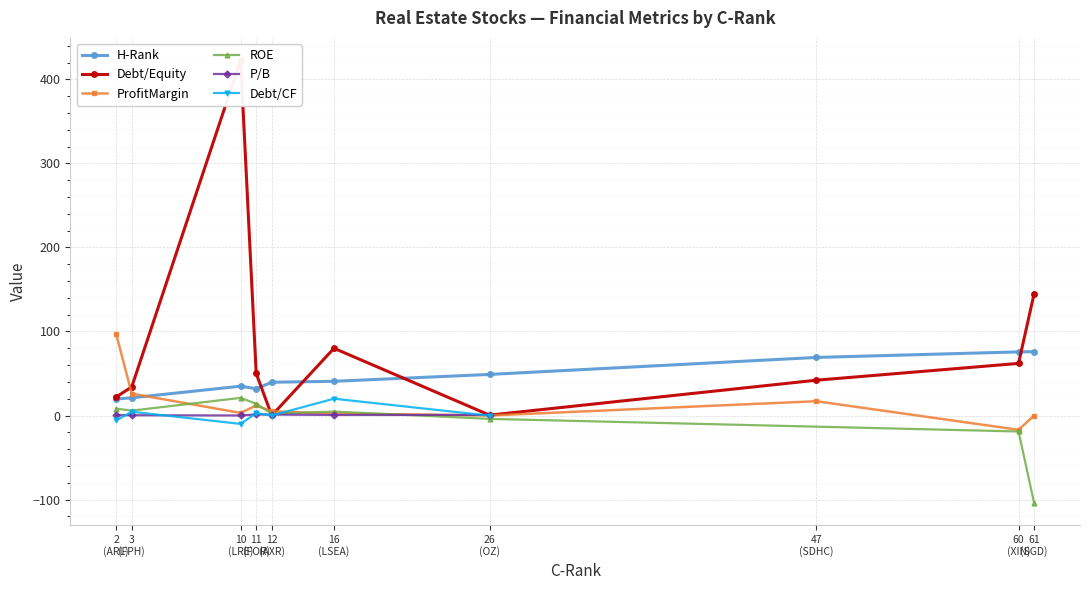

What is the lowest value of the H-Rank series?

19.6